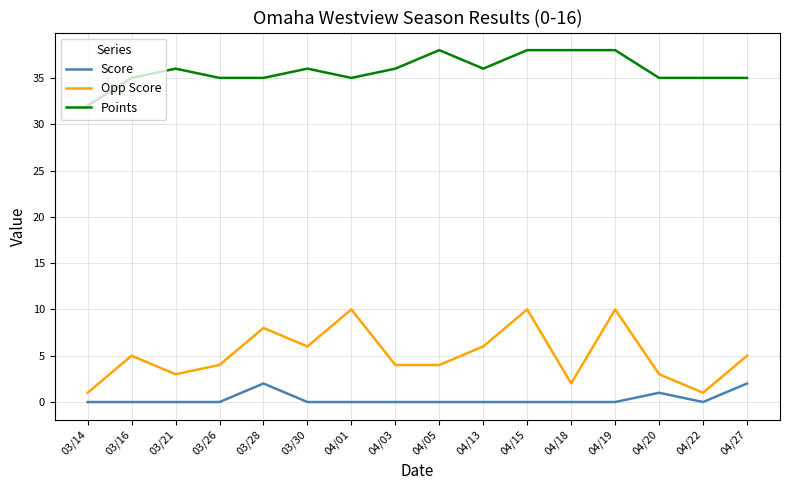

In Opp Score, how many points are higher than both neighbors (excluding endpoints)?

5